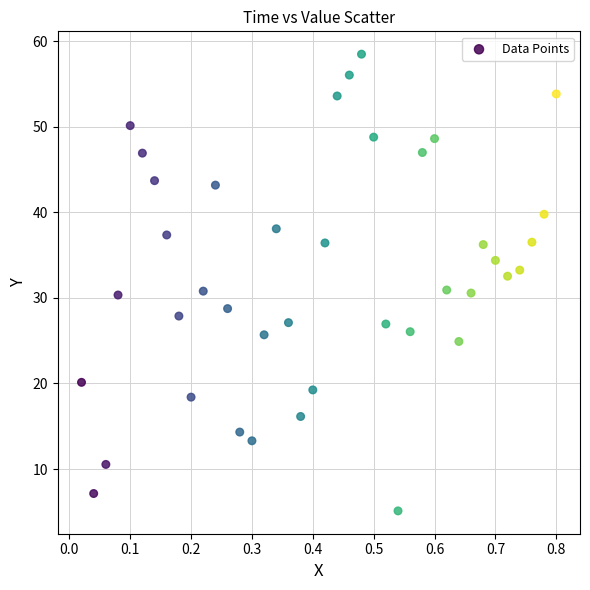

What is the range of Y values (max minus min)?

53.3